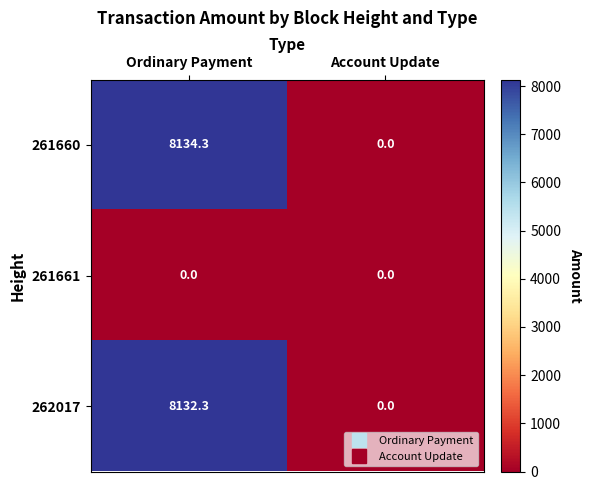

Where does the 261660 series first go above 8134?

Ordinary Payment